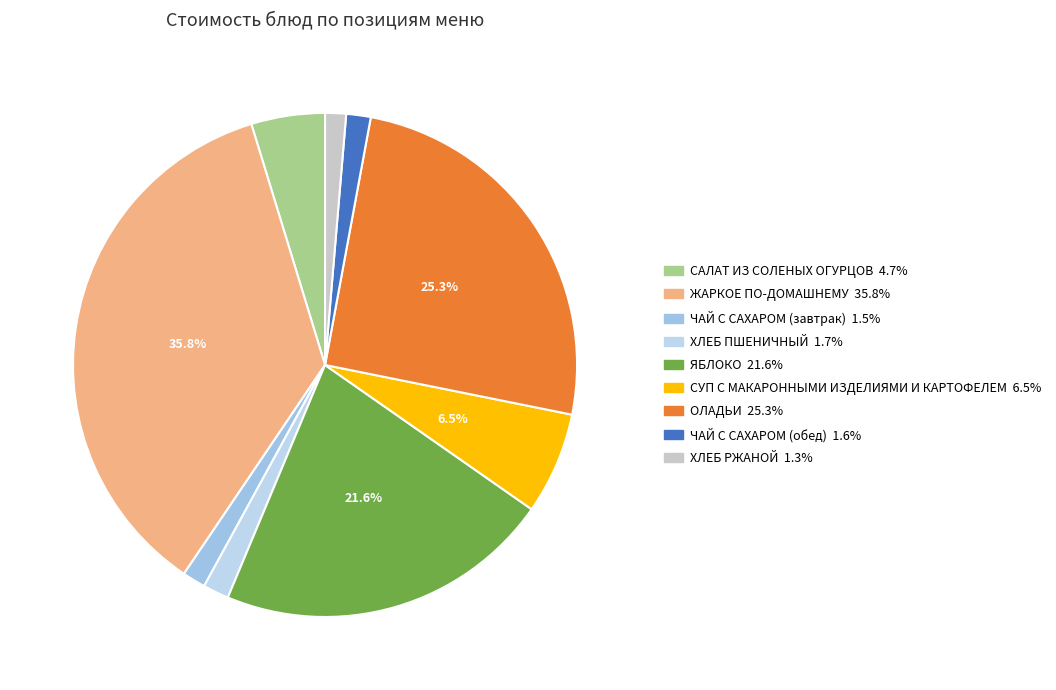

Does ЧАЙ С САХАРОМ (обед) account for over 50% of the chart?

No